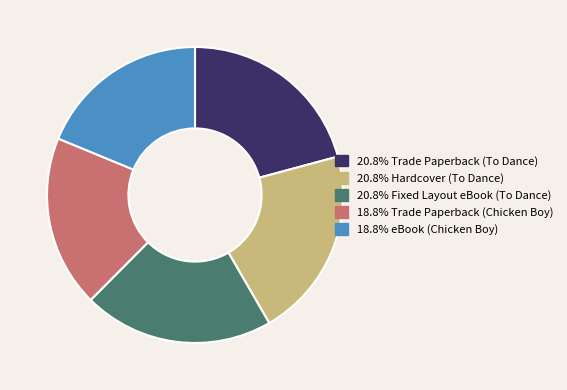

Is there a majority slice in this chart?

No